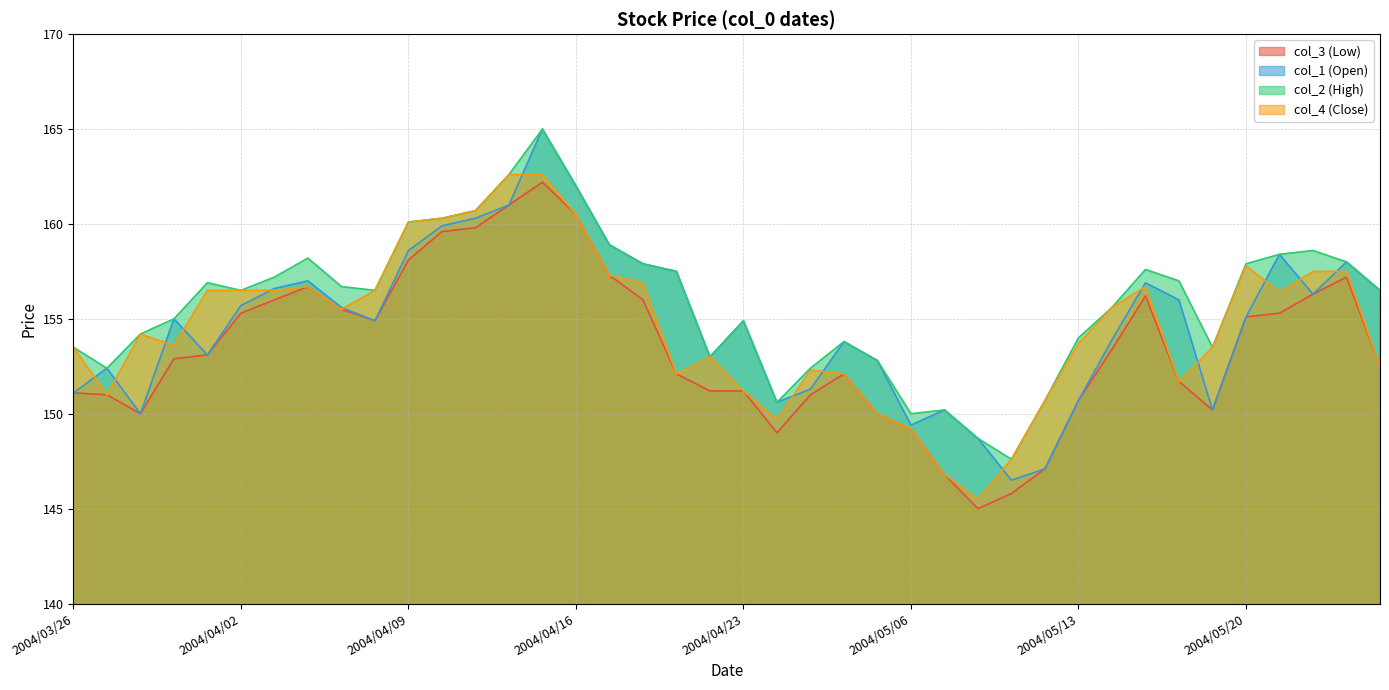

How many data points in col_4 (Close) are less than 155?

20